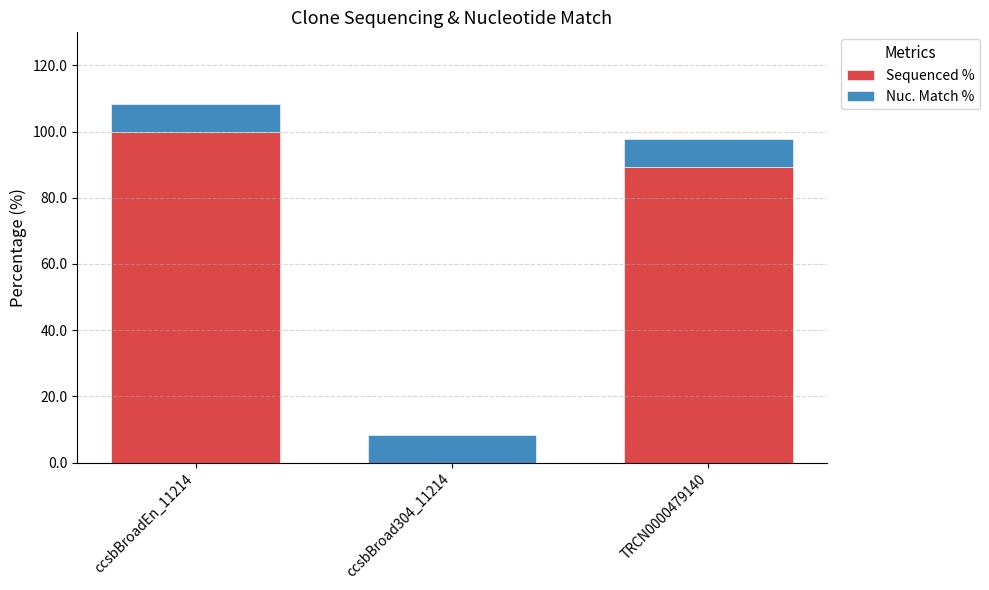

Reading left to right, transcribe the values for Sequenced %.

ccsbBroadEn_11214=100.0	ccsbBroad304_11214=0.0	TRCN0000479140=89.4